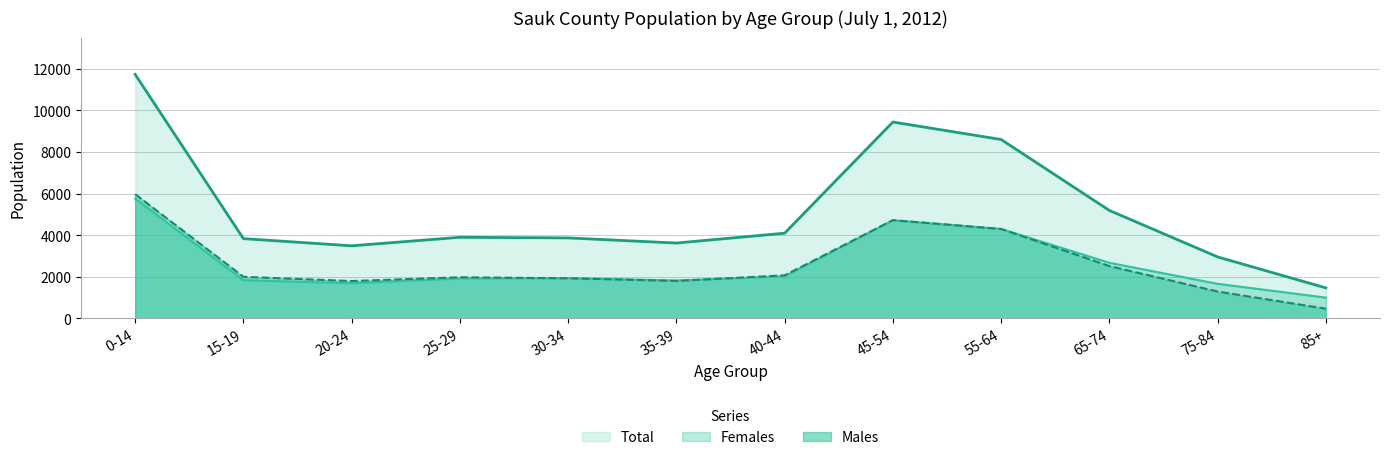

The Females (line) series shows 2534 at 75-84. True or false?

False